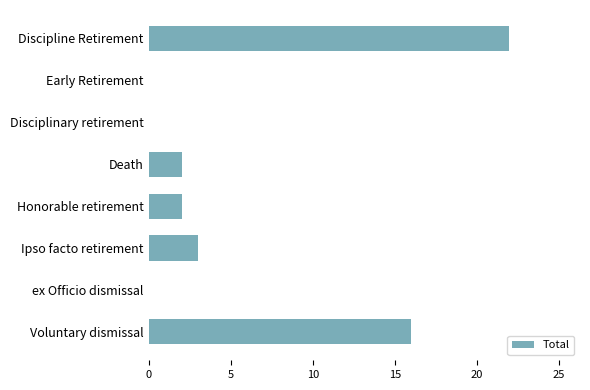

What is the maximum value shown in the chart?

22